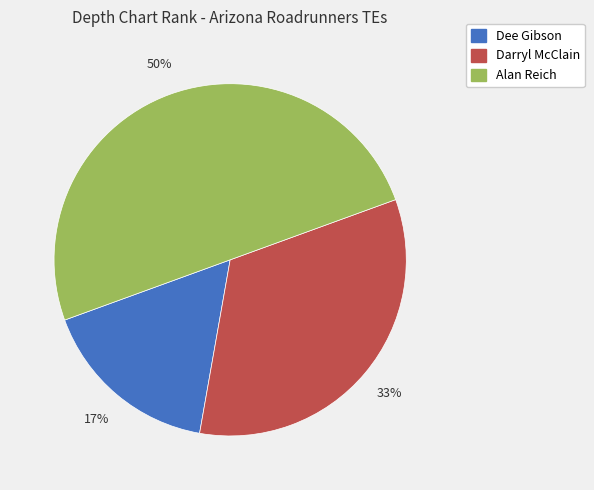

The Darryl McClain slice represents 27% of the pie. True or false?

False